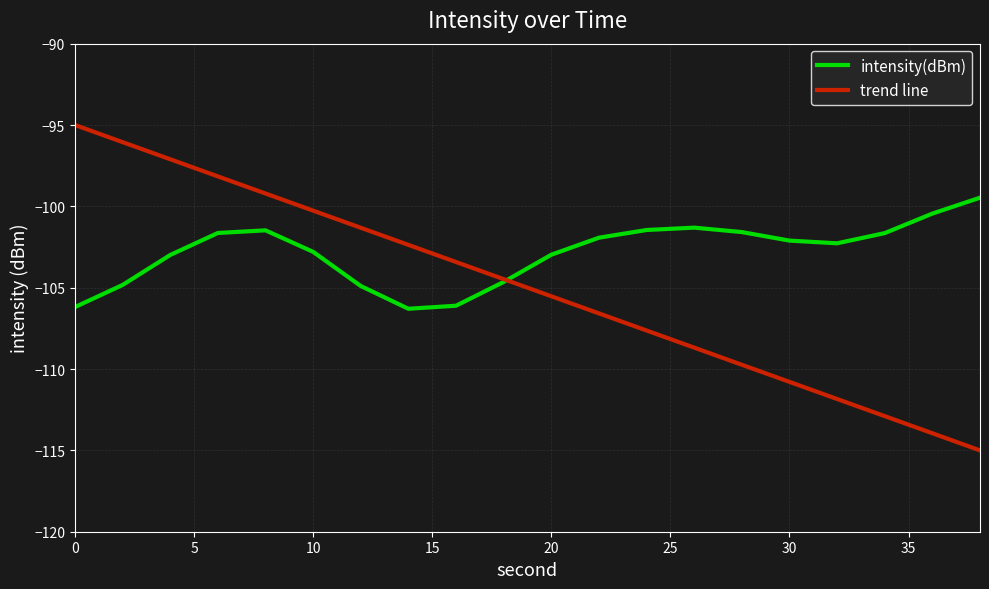

What are all the series names shown in the legend?

intensity(dBm), trend line